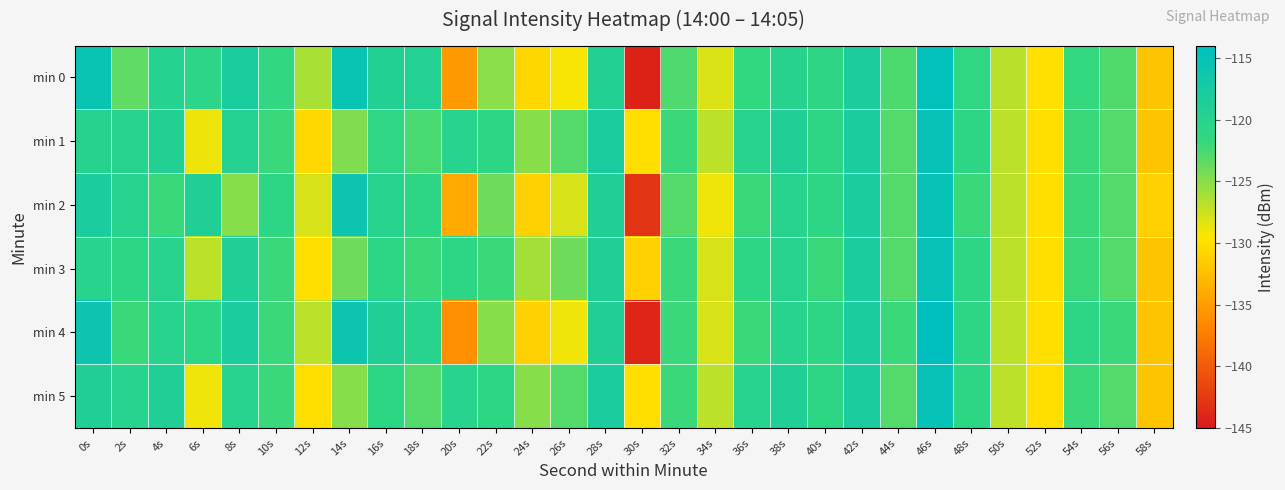

Count the number of data series in this chart.

6